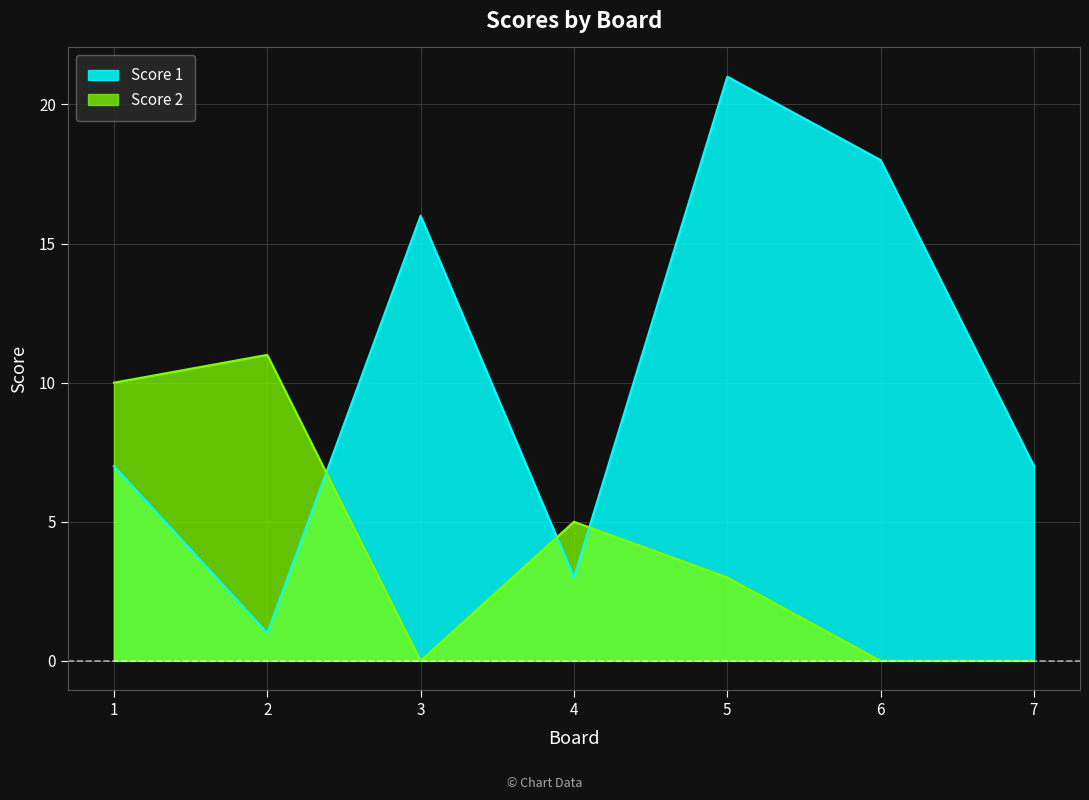

Which series changed the most between 5 and 6?

Score 1